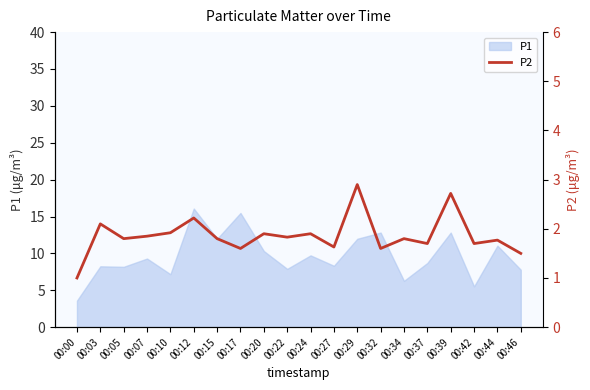

Reading left to right, what are all the values shown in this chart?

00:00=1.0	00:03=2.1	00:05=1.8	00:07=1.9	00:10=1.9	00:12=2.2	00:15=1.8	00:17=1.6	00:20=1.9	00:22=1.8	00:24=1.9	00:27=1.6	00:29=2.9	00:32=1.6	00:34=1.8	00:37=1.7	00:39=2.7	00:42=1.7	00:44=1.8	00:46=1.5